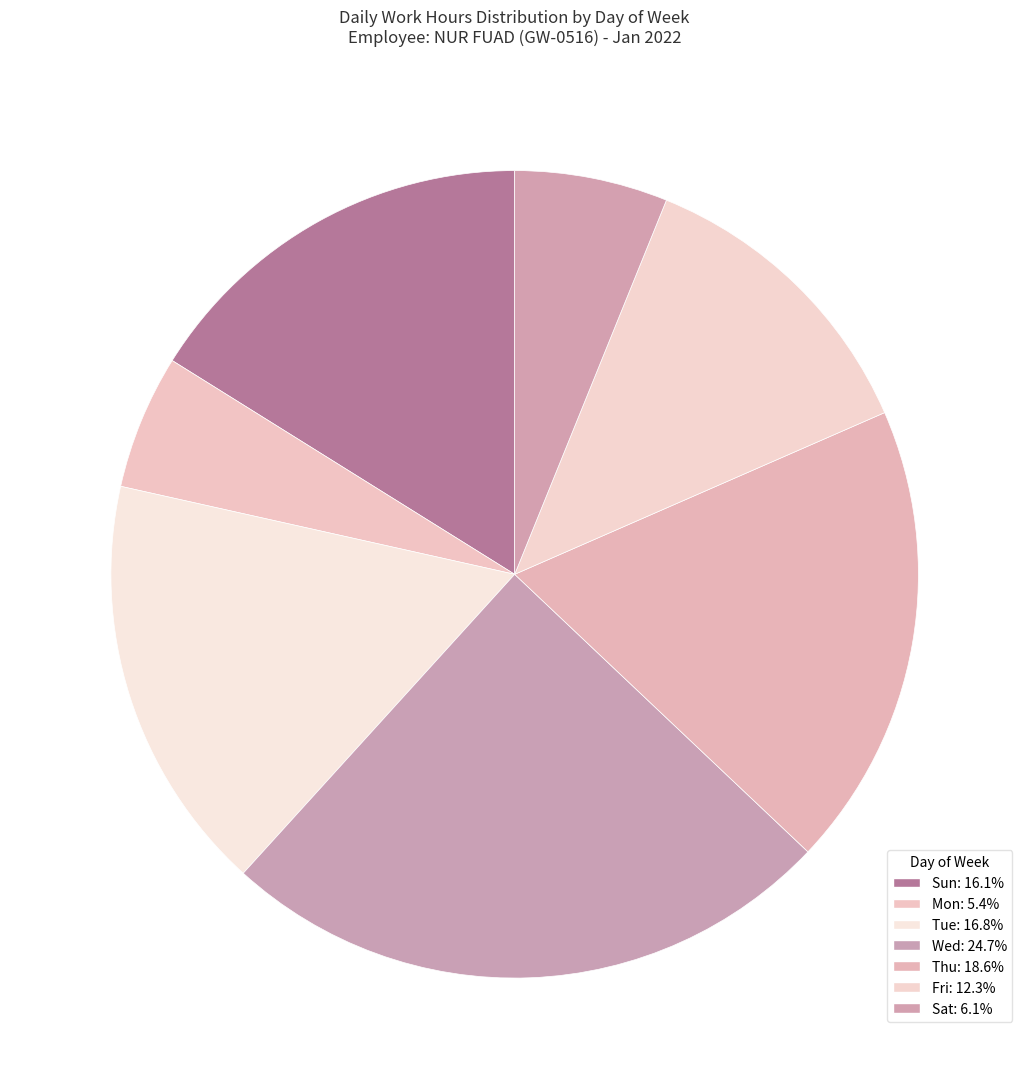

How many slices are in this pie chart?

7